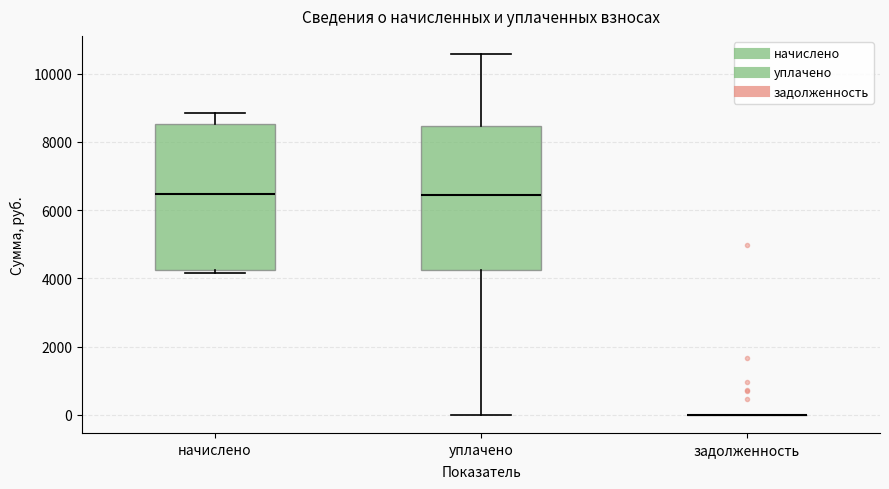

Reading left to right, read every box against the y-axis: the position of its median line, the range the box covers, and the ends of its whiskers. The values are not printed on the chart, so give them approximately, as read against the axis.

начислено: median 6400, box 4200 to 8600, whiskers 4200 (just below the box's lower edge) to 8800
уплачено: median 6400, box 4200 to 8400, whiskers 0 to 10600
задолженность: box collapsed to a line at 0, whiskers 0 to 0